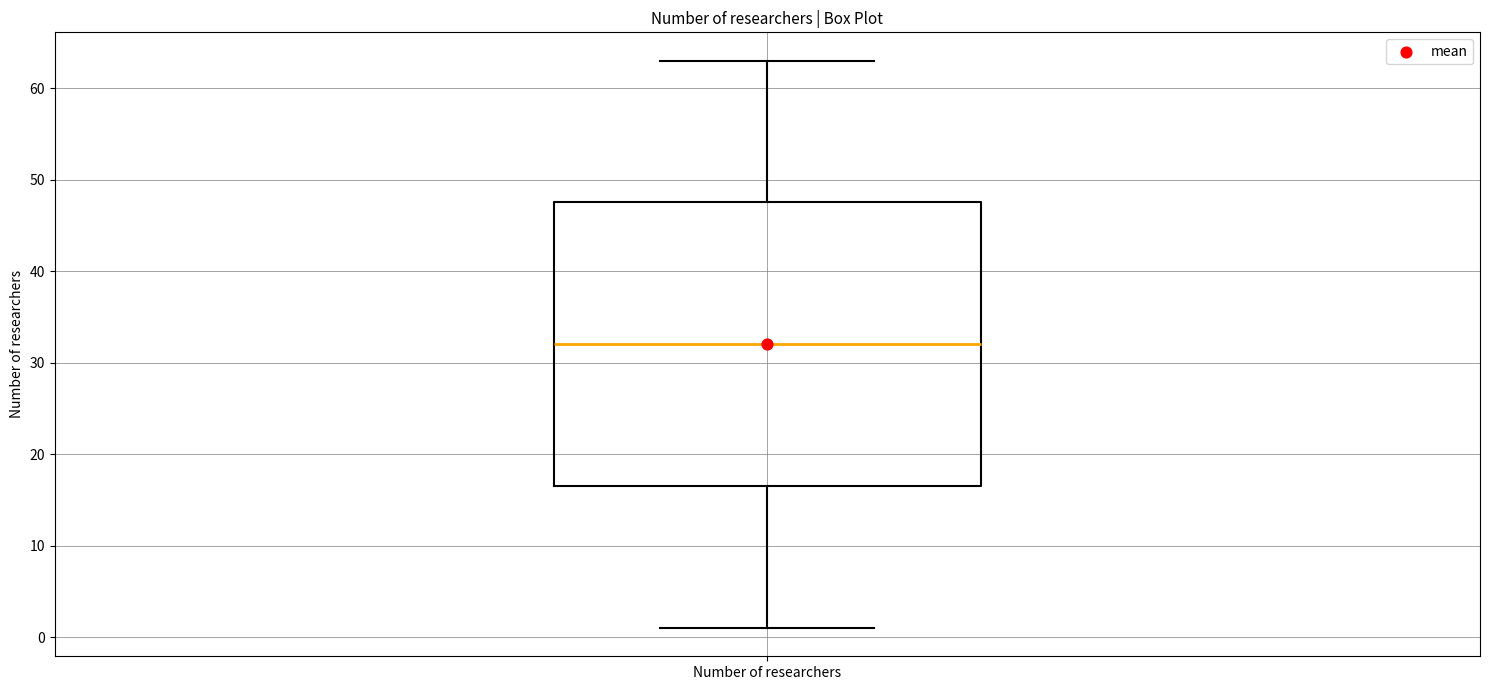

Where does the lower whisker of the box for Number of researchers end on the y-axis? The values are not printed on the chart, so give them approximately, as read against the axis.

1